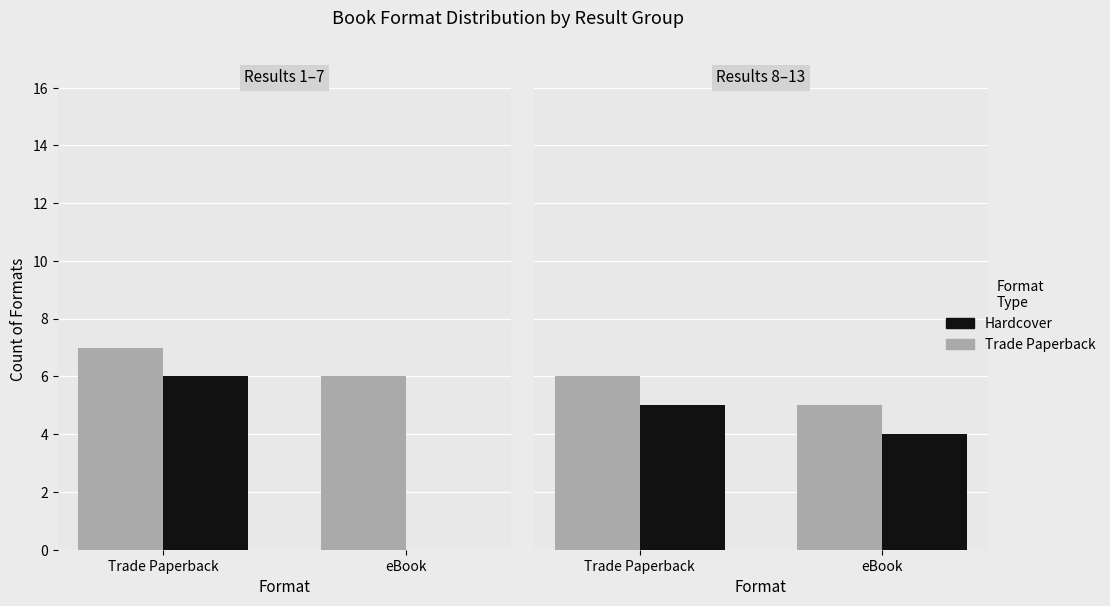

What is the average value of the Hardcover / Audio series?

4